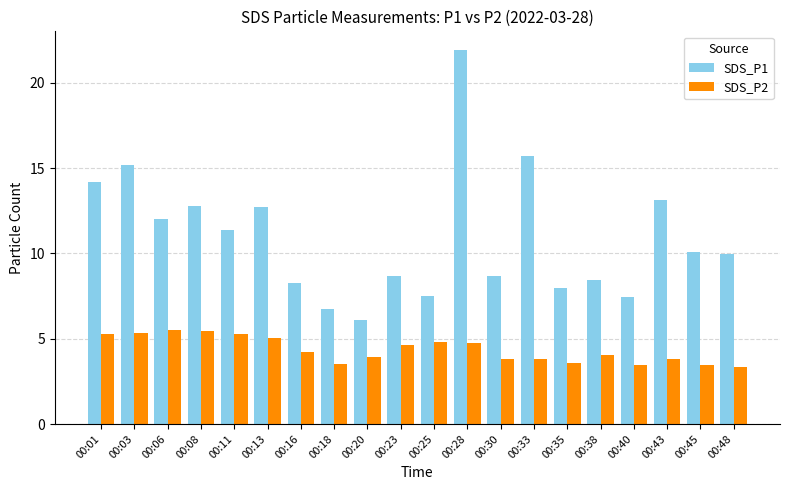

Rank the series at 00:43 from lowest to highest value.

SDS_P2, SDS_P1